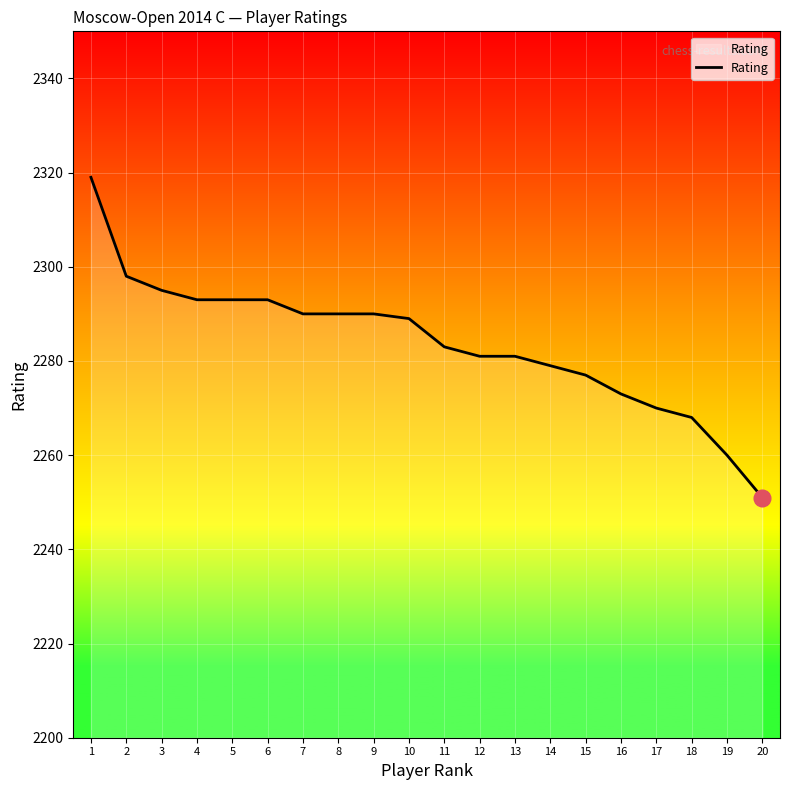

What is the difference between the values at 1 and 14?

40